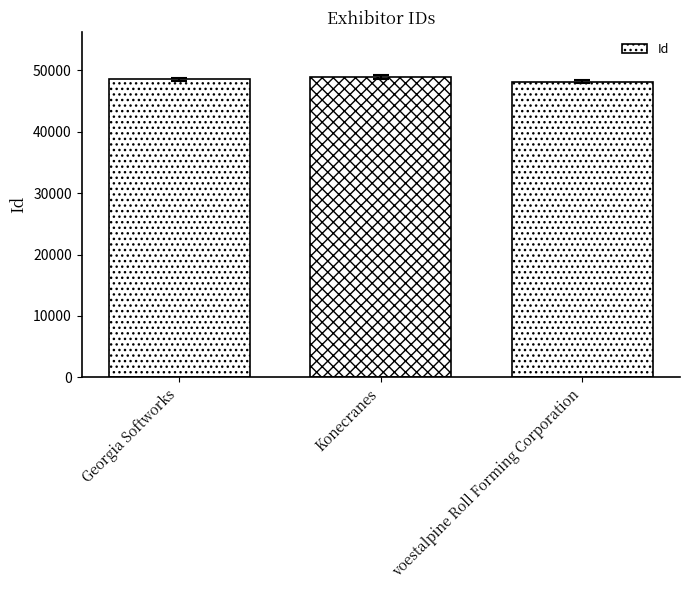

Read the value at Konecranes.

48934